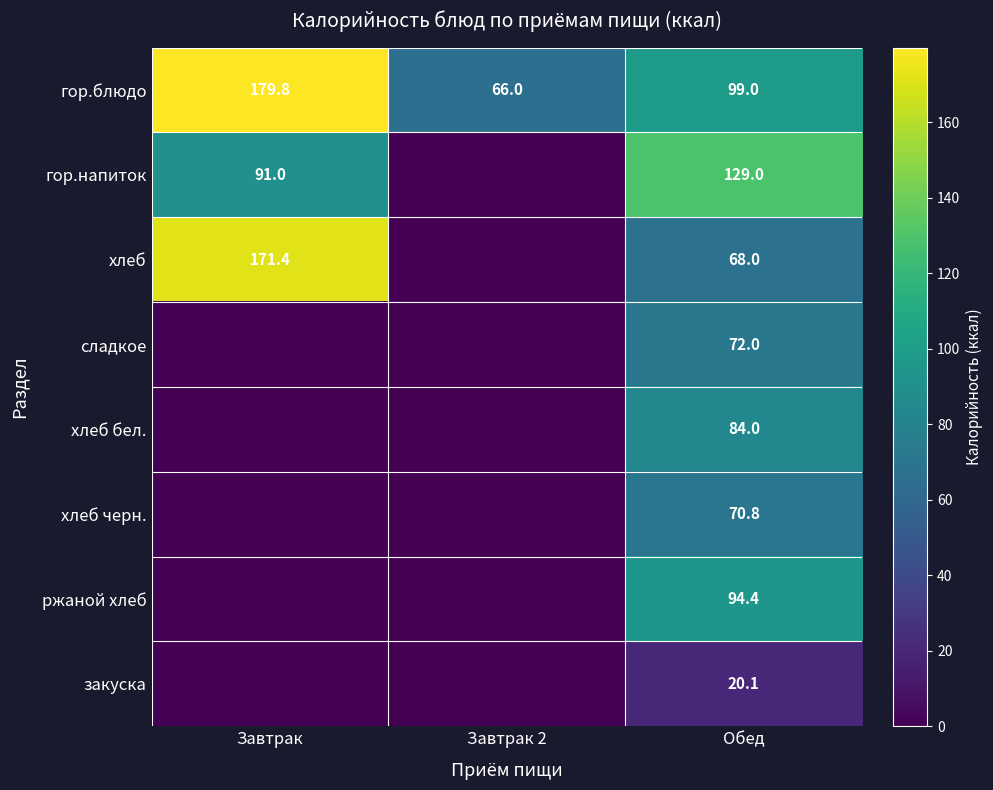

The гор.блюдо series shows 179.8 at Завтрак. True or false?

True